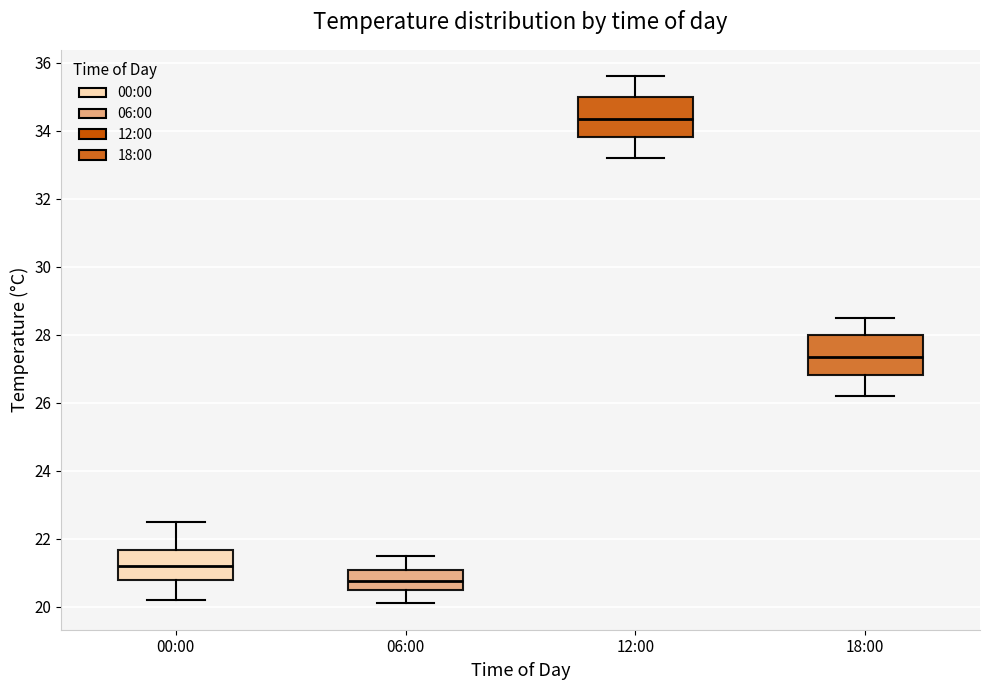

Which box has the lowest median line?

06:00